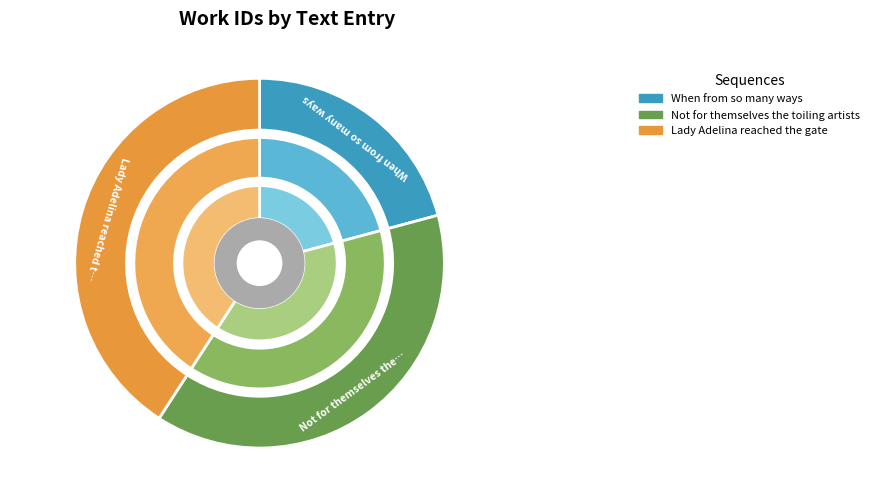

To the nearest percent, what is the combined percentage of When from so many ways and Not for themselves the toiling artists?

59%